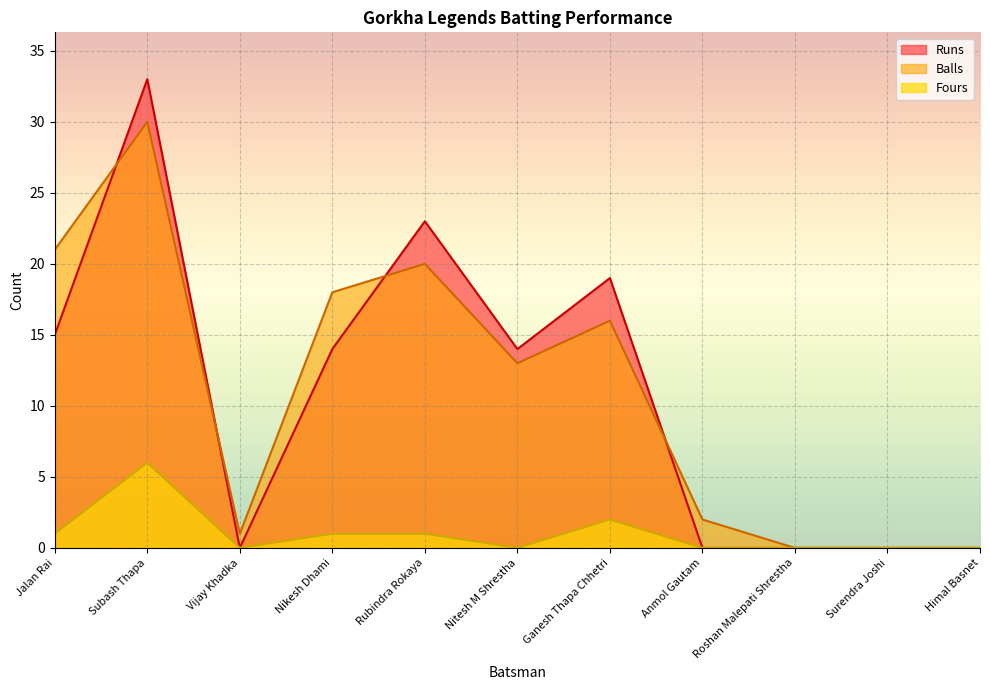

Reading left to right, list all the values displayed in this chart.

Runs: 15	33	0	14	23	14	19	0	0	0	0
Balls: 21	30	1	18	20	13	16	2	0	0	0
Fours: 1	6	0	1	1	0	2	0	0	0	0